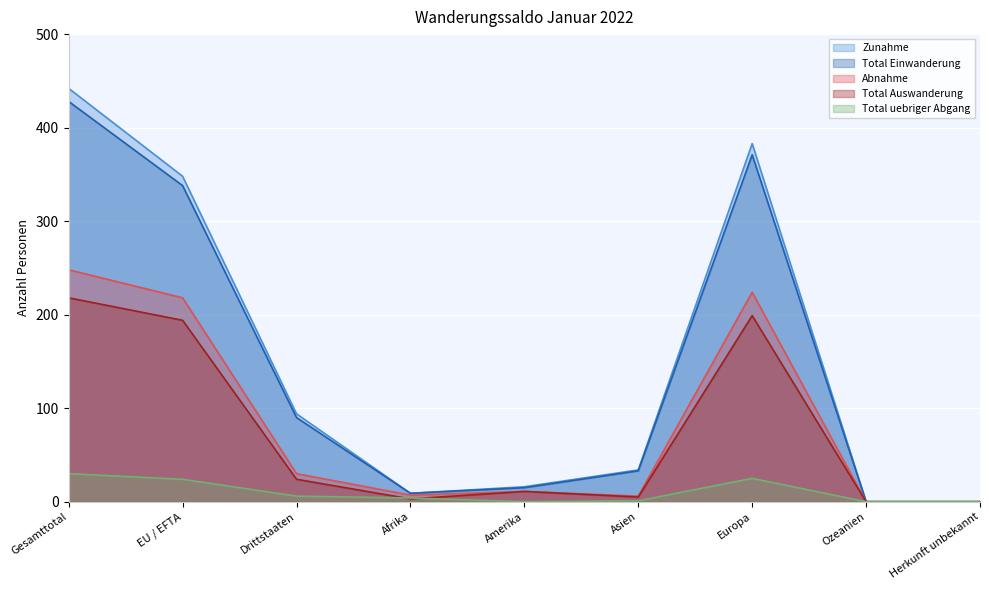

True or false: Abnahme and Zunahme intersect in this chart.

False